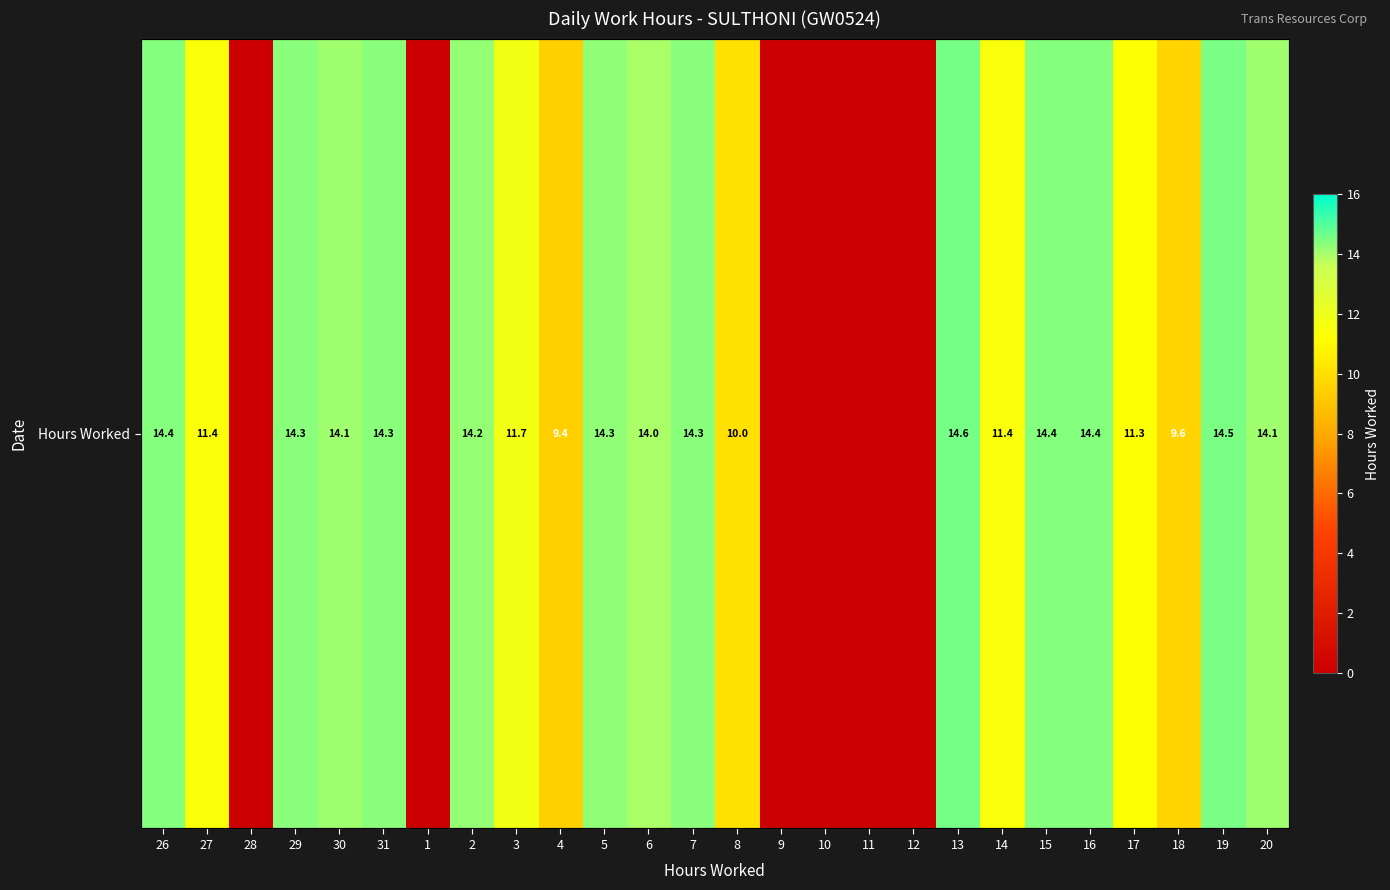

What is the difference between the second highest and minimum values?

14.5